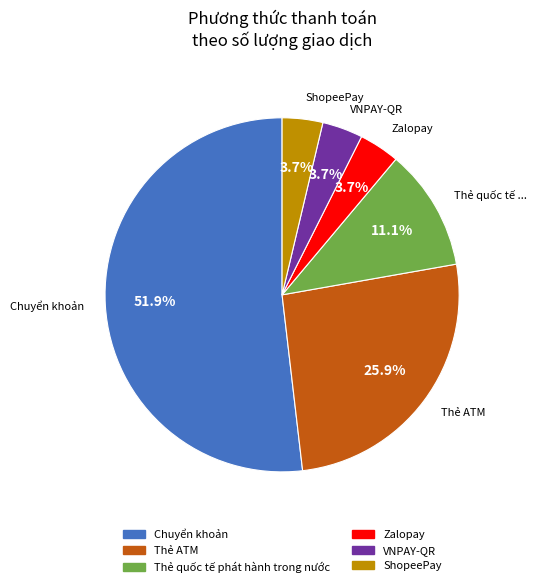

Which slice is the largest?

Chuyển khoản